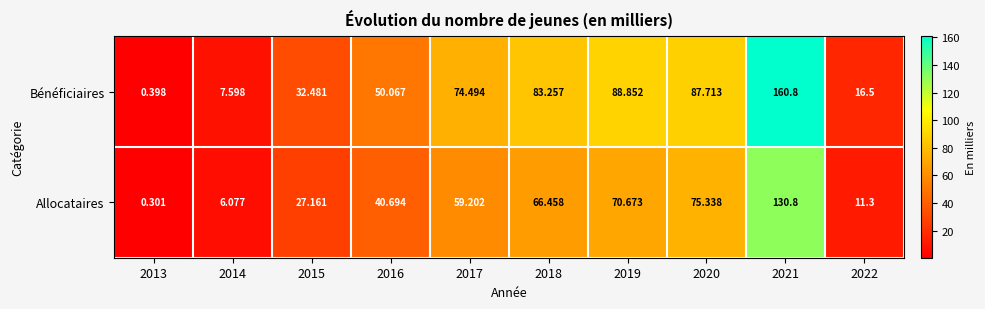

Which label corresponds to the largest value in the chart?

2021